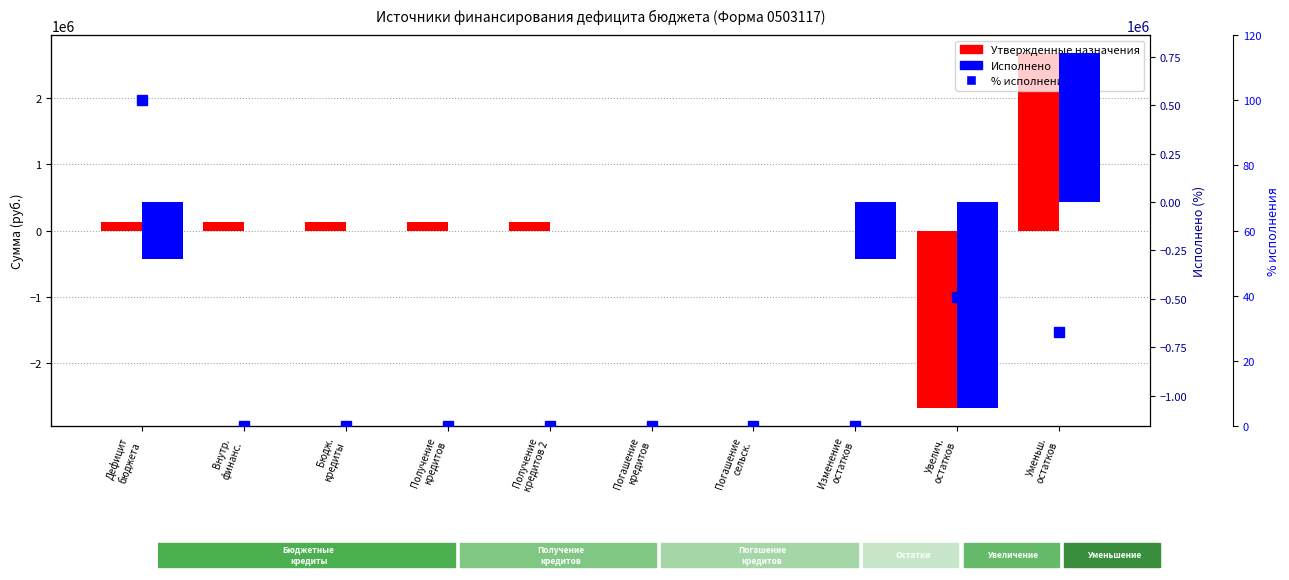

The Утвержденные назначения series shows -2682557.0 at Увелич.
остатков. True or false?

True